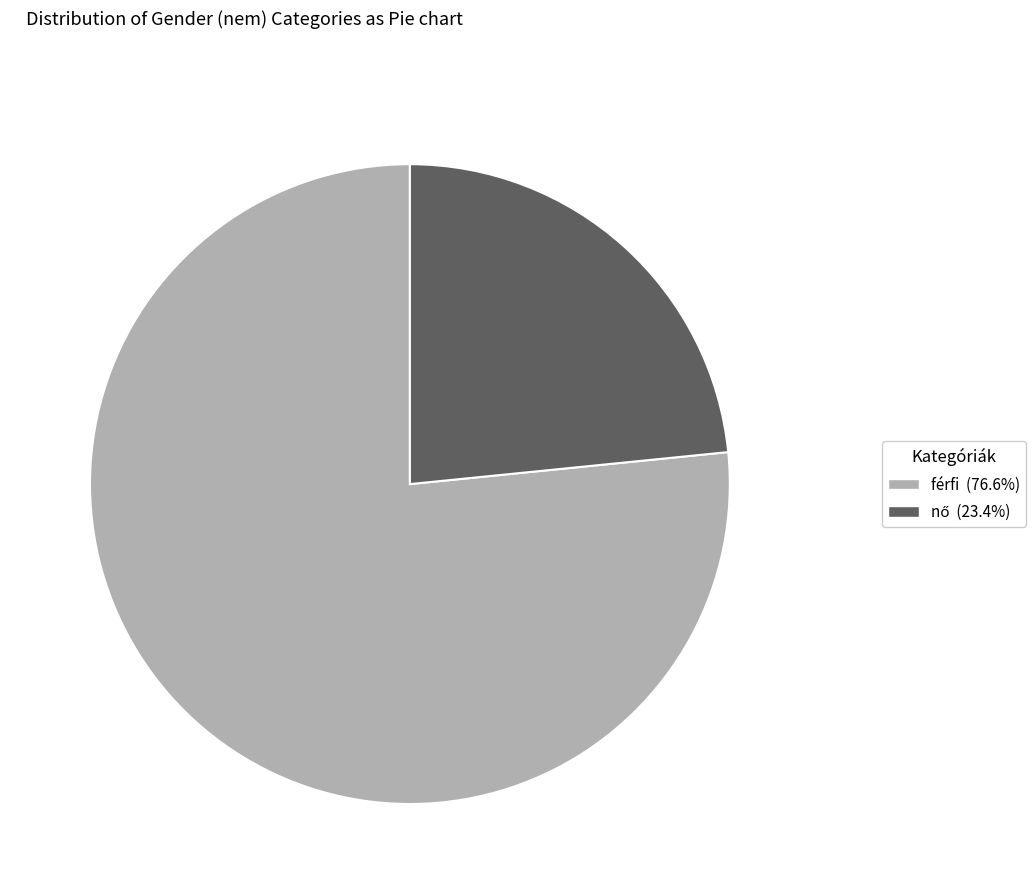

Which category has the biggest portion of the pie?

férfi